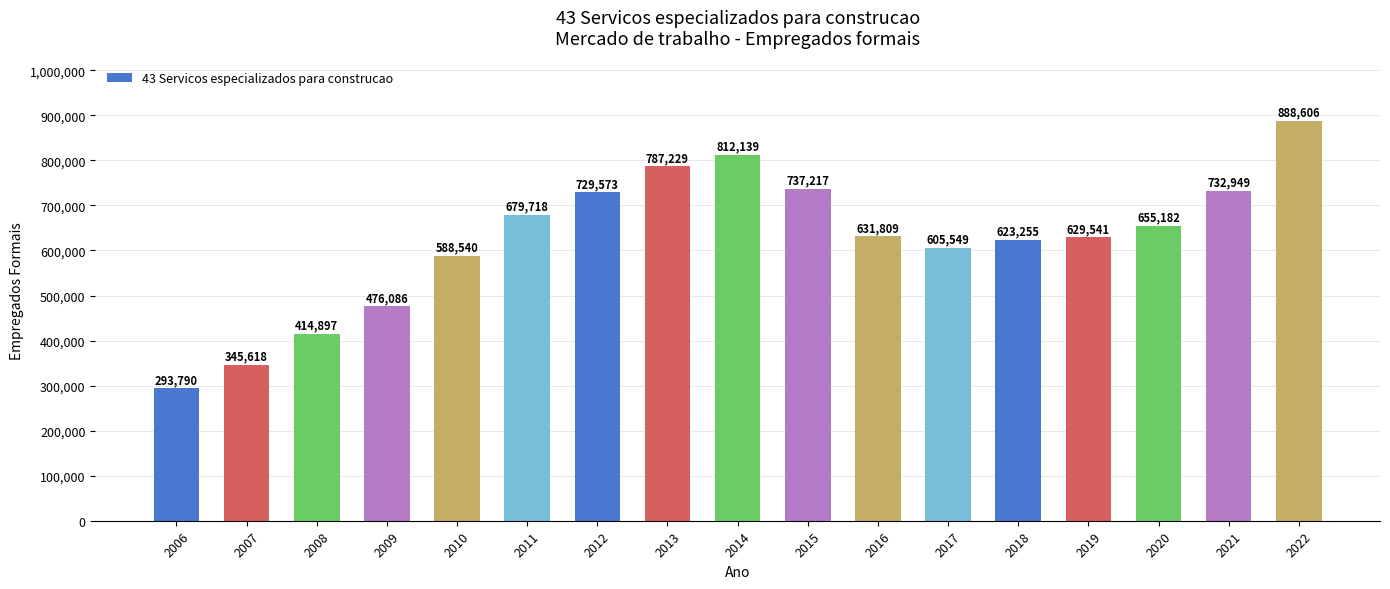

What is the value of the 11th bar from the left?

631809